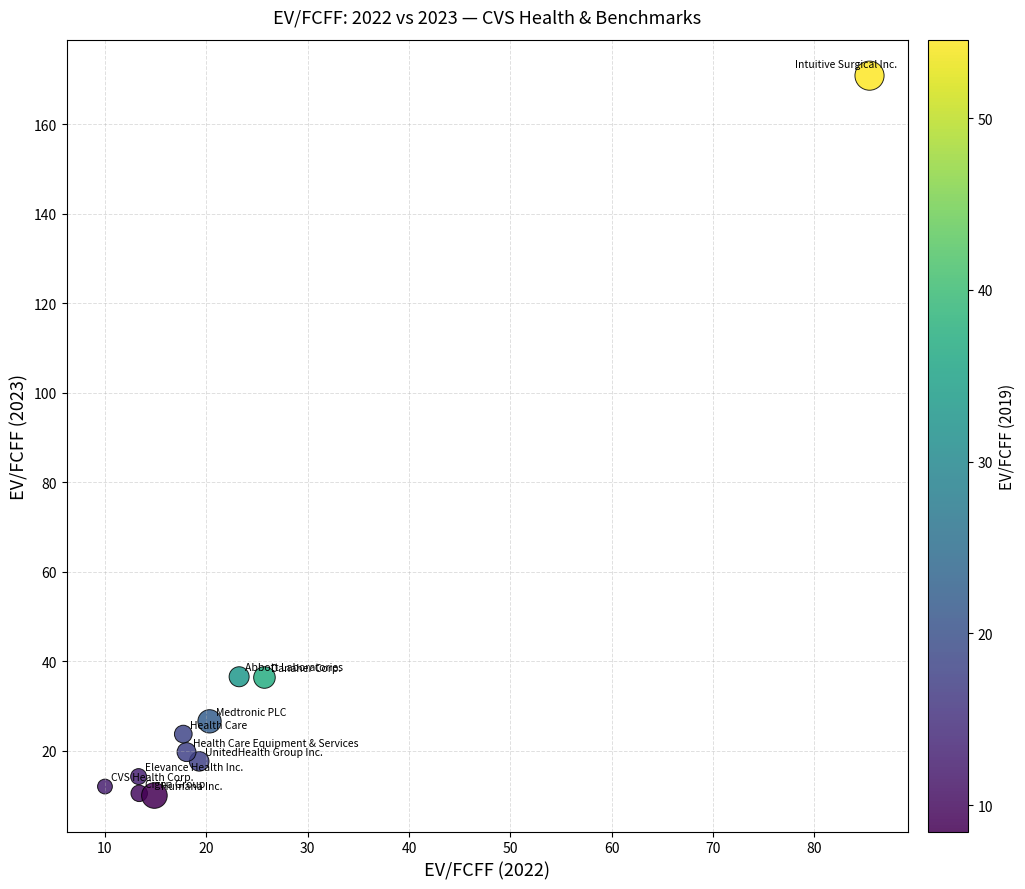

What is the range of X values (max minus min)?

75.5